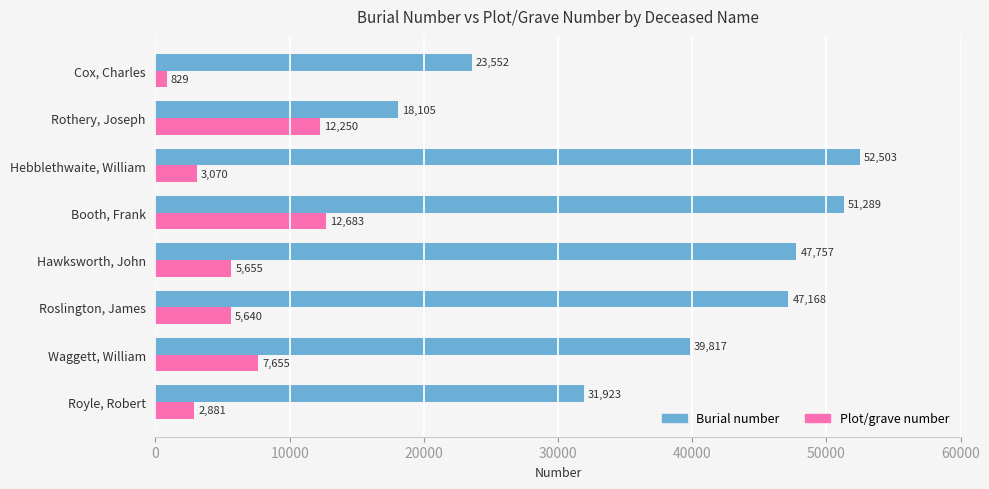

List the series in order of their peak value, highest first.

Burial number, Plot/grave number